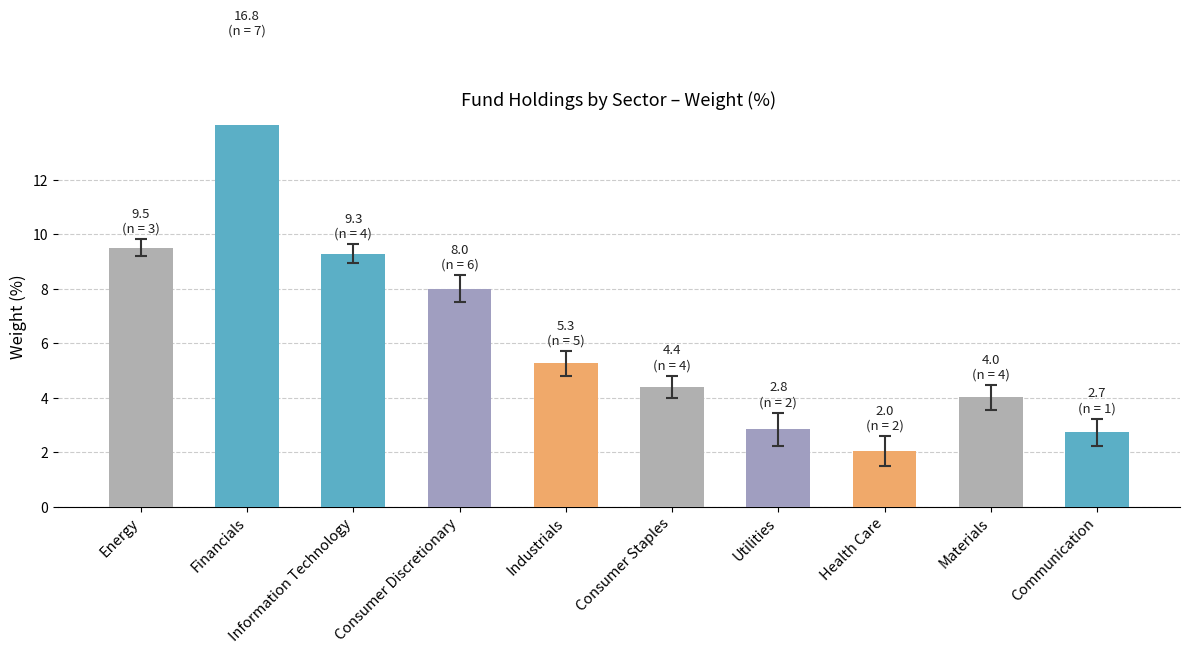

What is the value of the 9th bar from the left?

4.0